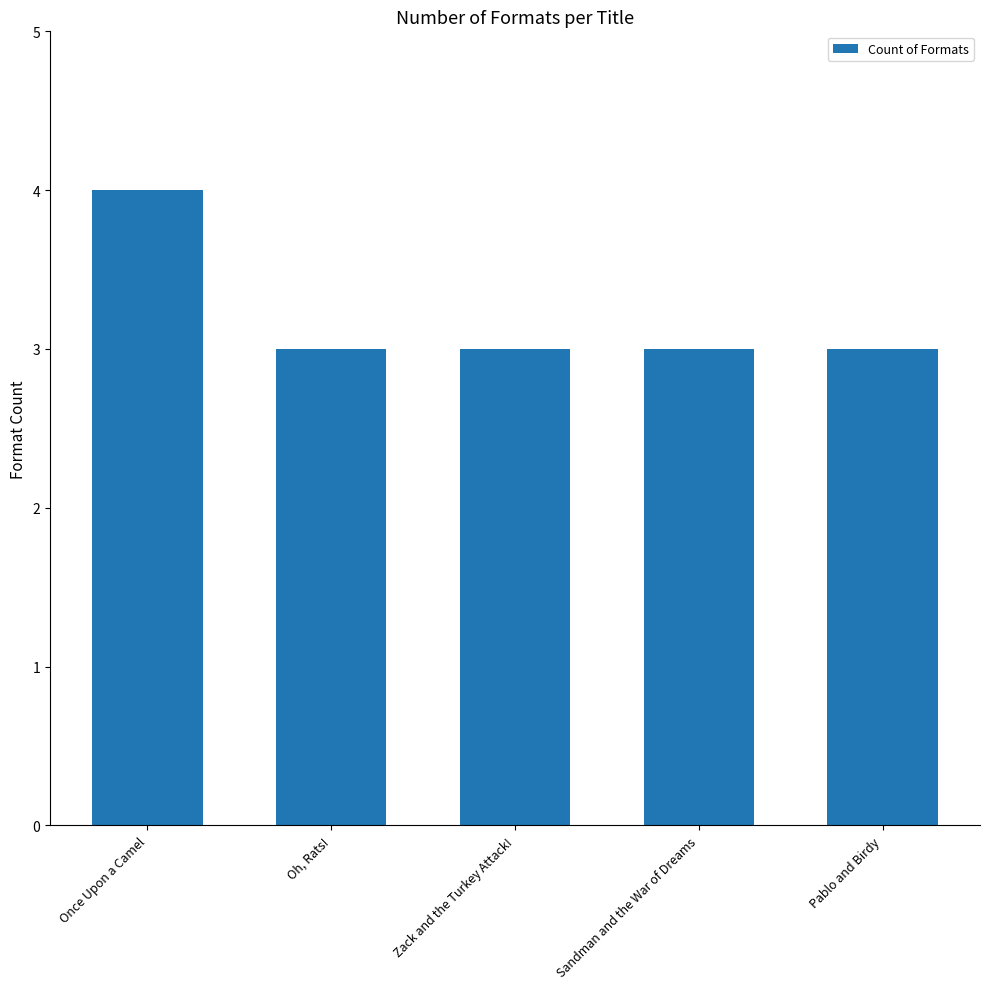

How many distinct data groups are displayed?

1